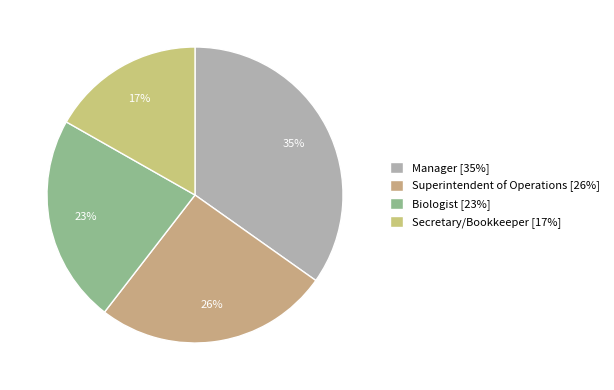

To the nearest percent, what percentage of the pie is Biologist?

23%